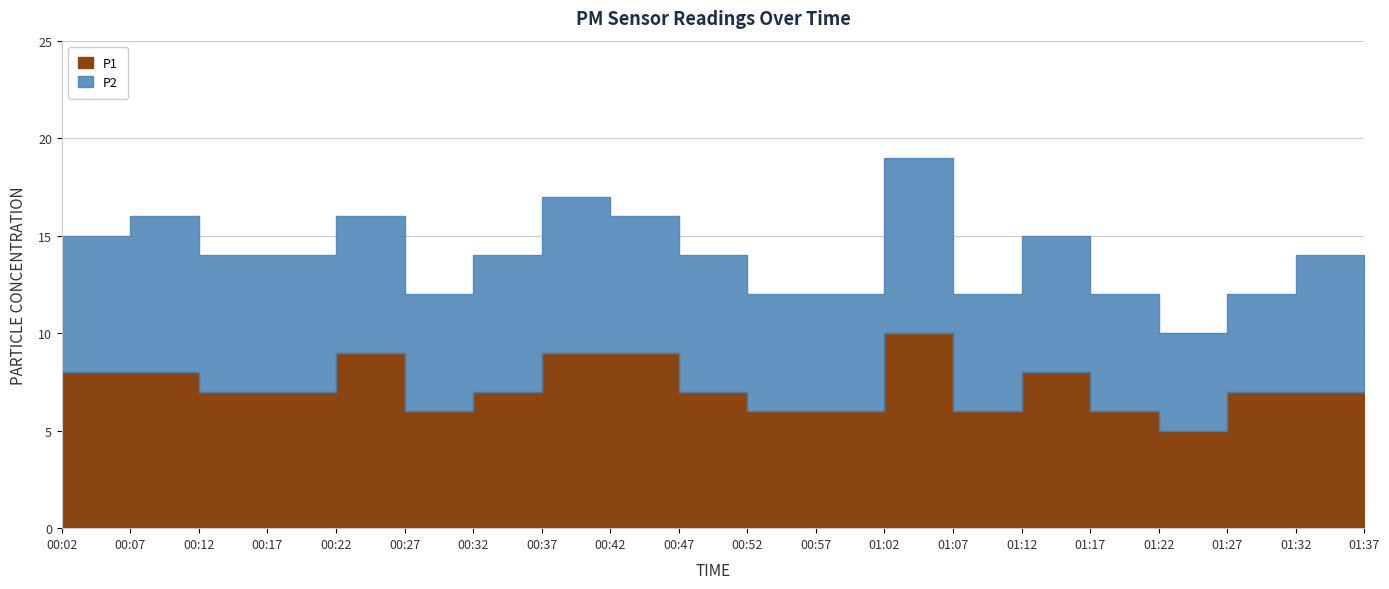

Is the value of P2 at 01:07 greater than the value of P1 at 00:07?

No